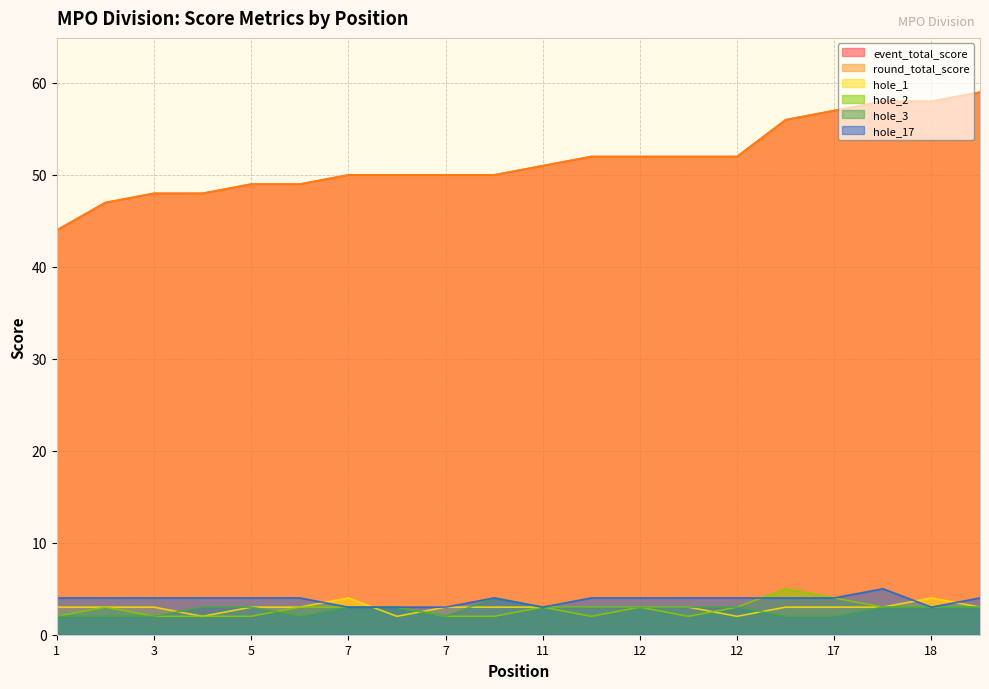

How many lines are shown in the chart?

6